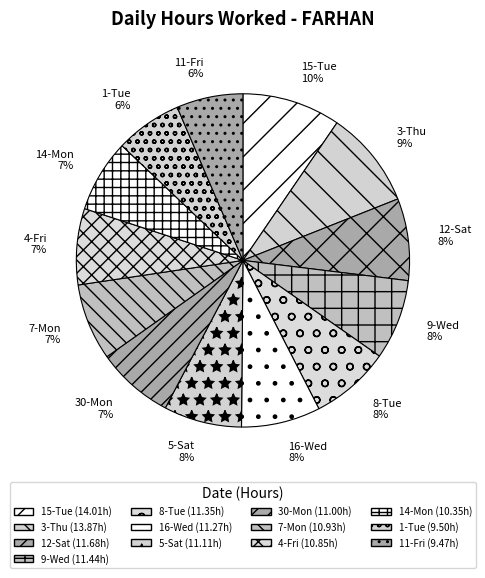

Which has a higher value, 15-Tue or 4-Fri?

15-Tue